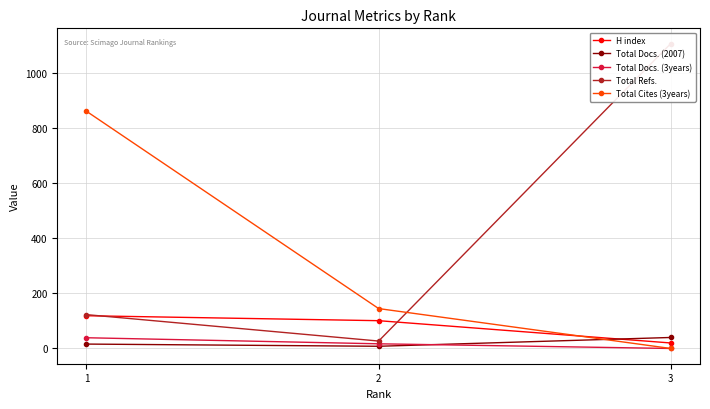

How many series are shown in this chart?

5